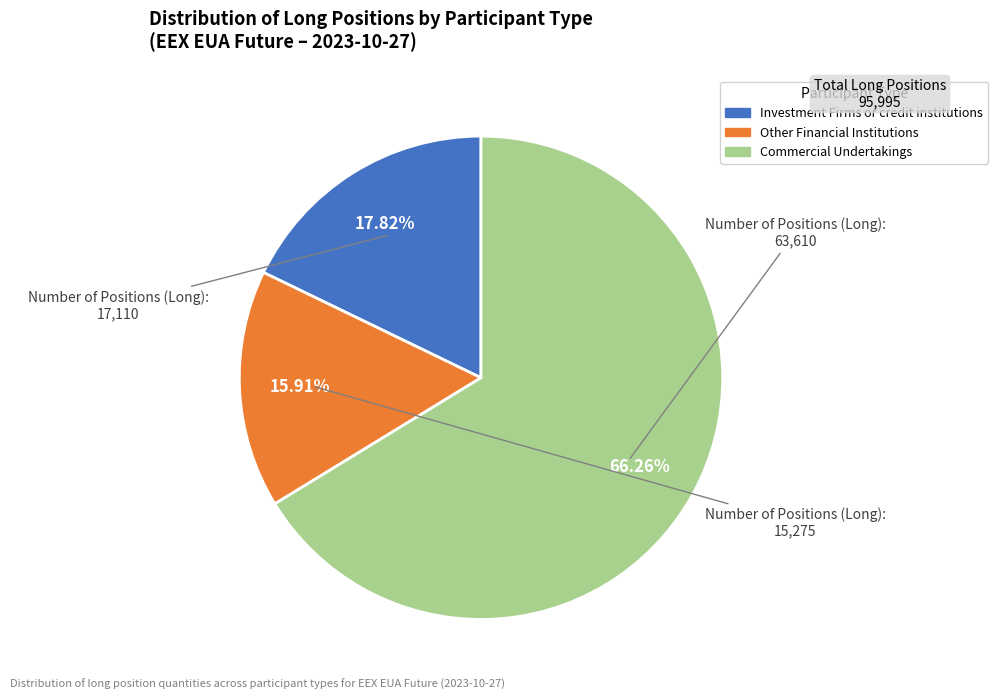

To the nearest percent, what is the combined percentage of Investment Firms or credit institutions and Commercial Undertakings?

84%